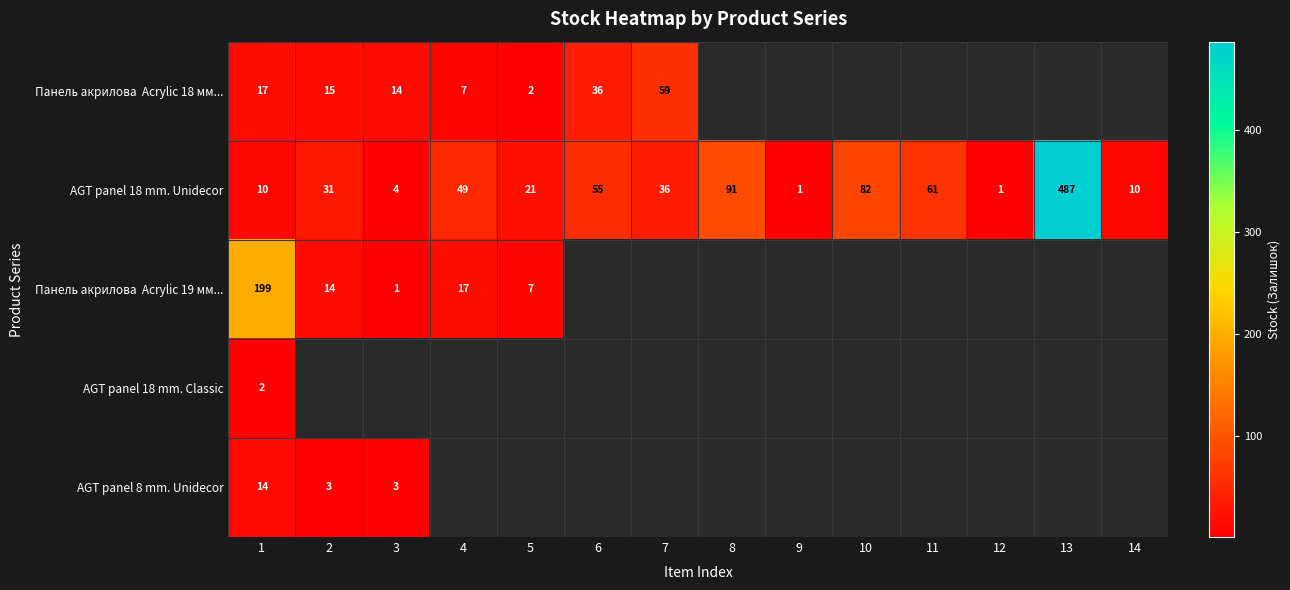

True or false: AGT panel 18 mm. Unidecor has a value of 2 at 12.

False